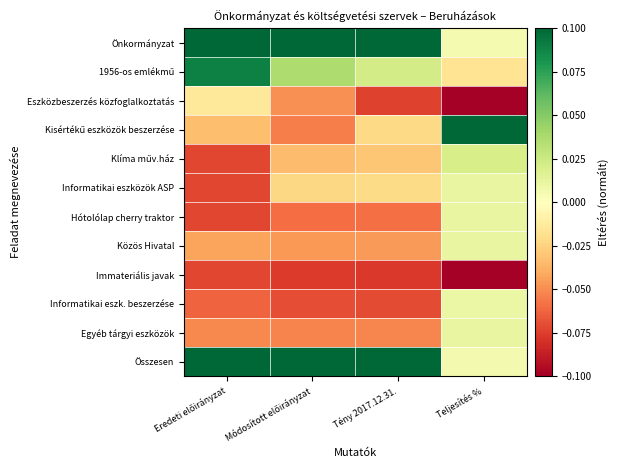

Which series changed the most between Eredeti előirányzat and Teljesítés %?

Kisértékű eszközök beszerzése